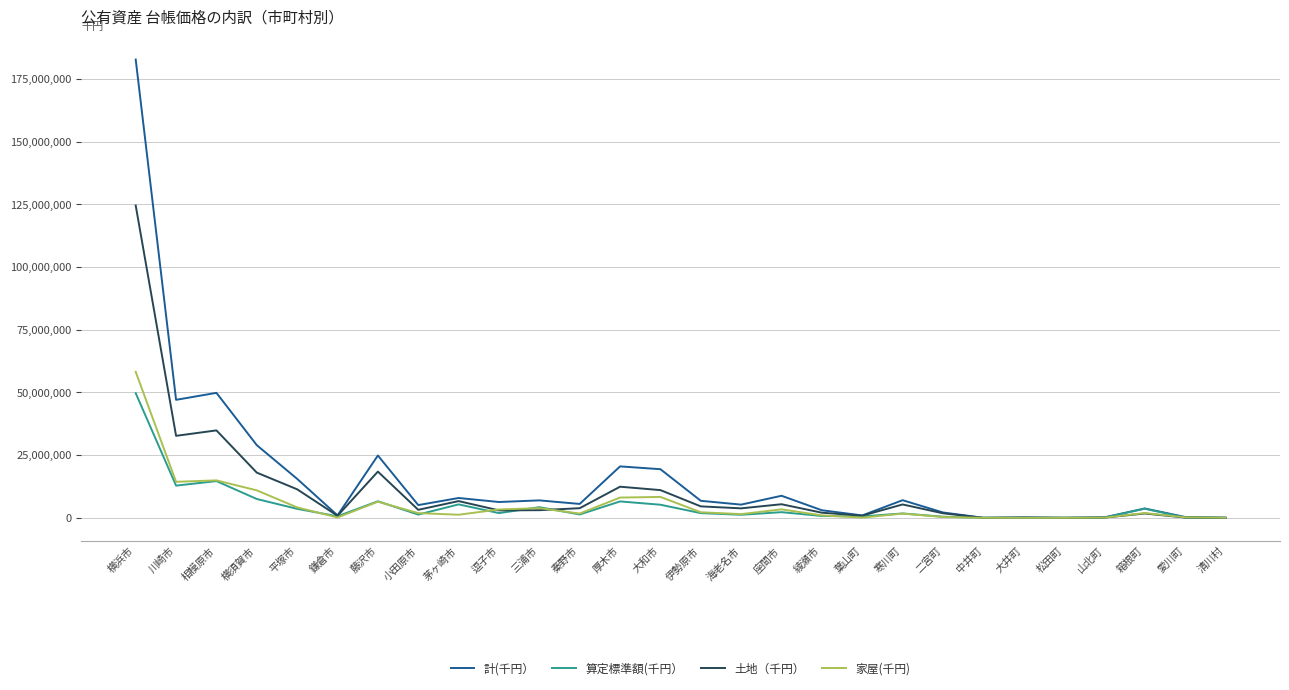

Which label corresponds to the largest value in the chart?

横浜市